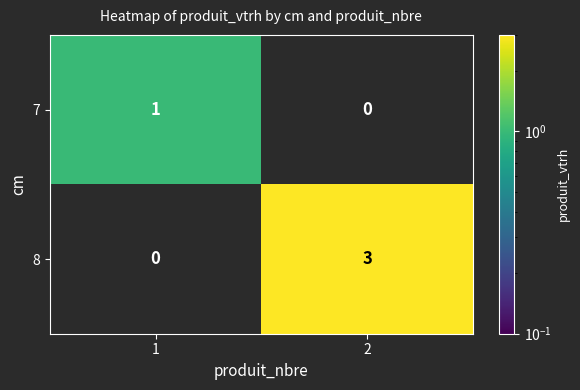

Which series has the widest spread of values?

8